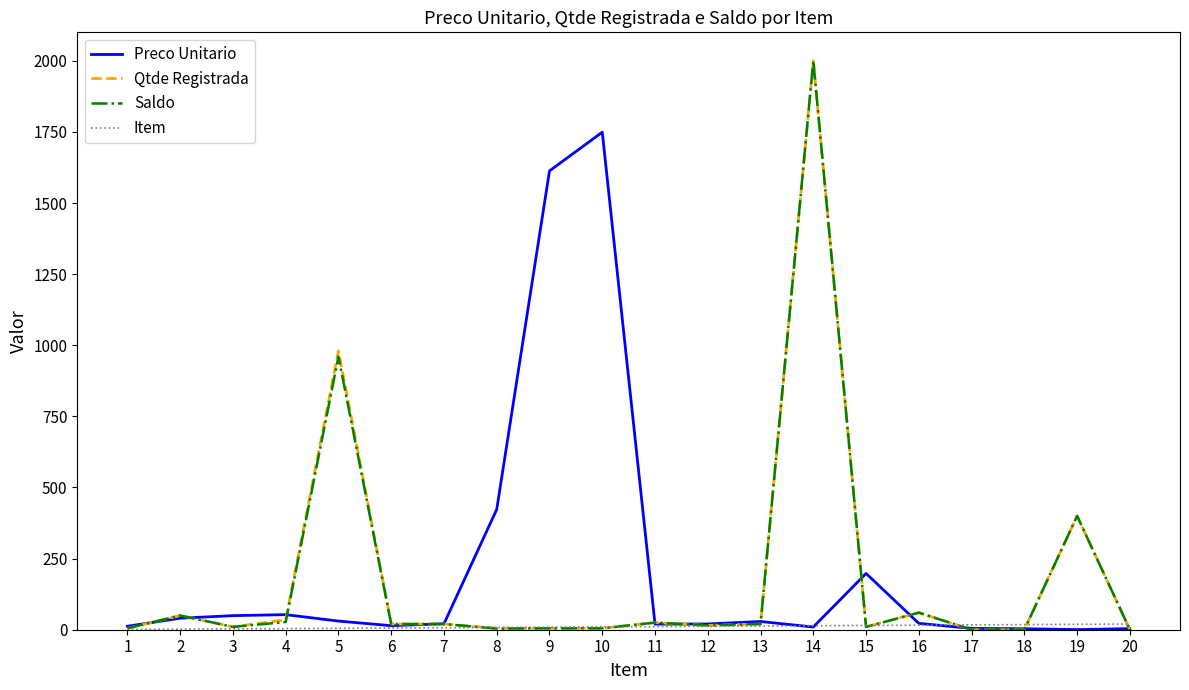

At which category is the sum across all series the highest?

14